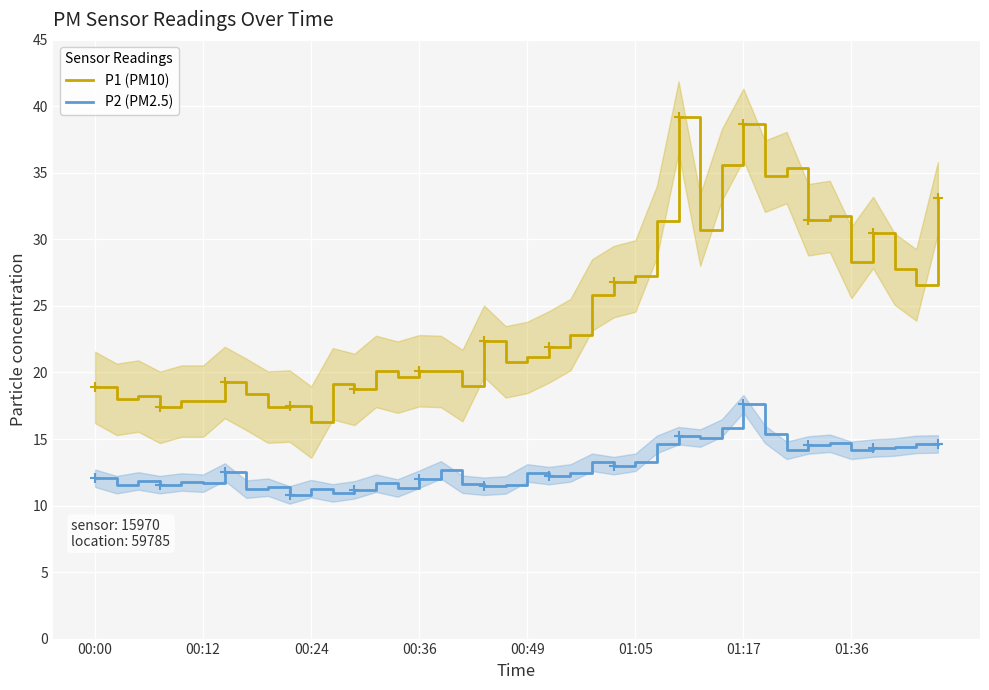

How many categories are shown in the chart?

40